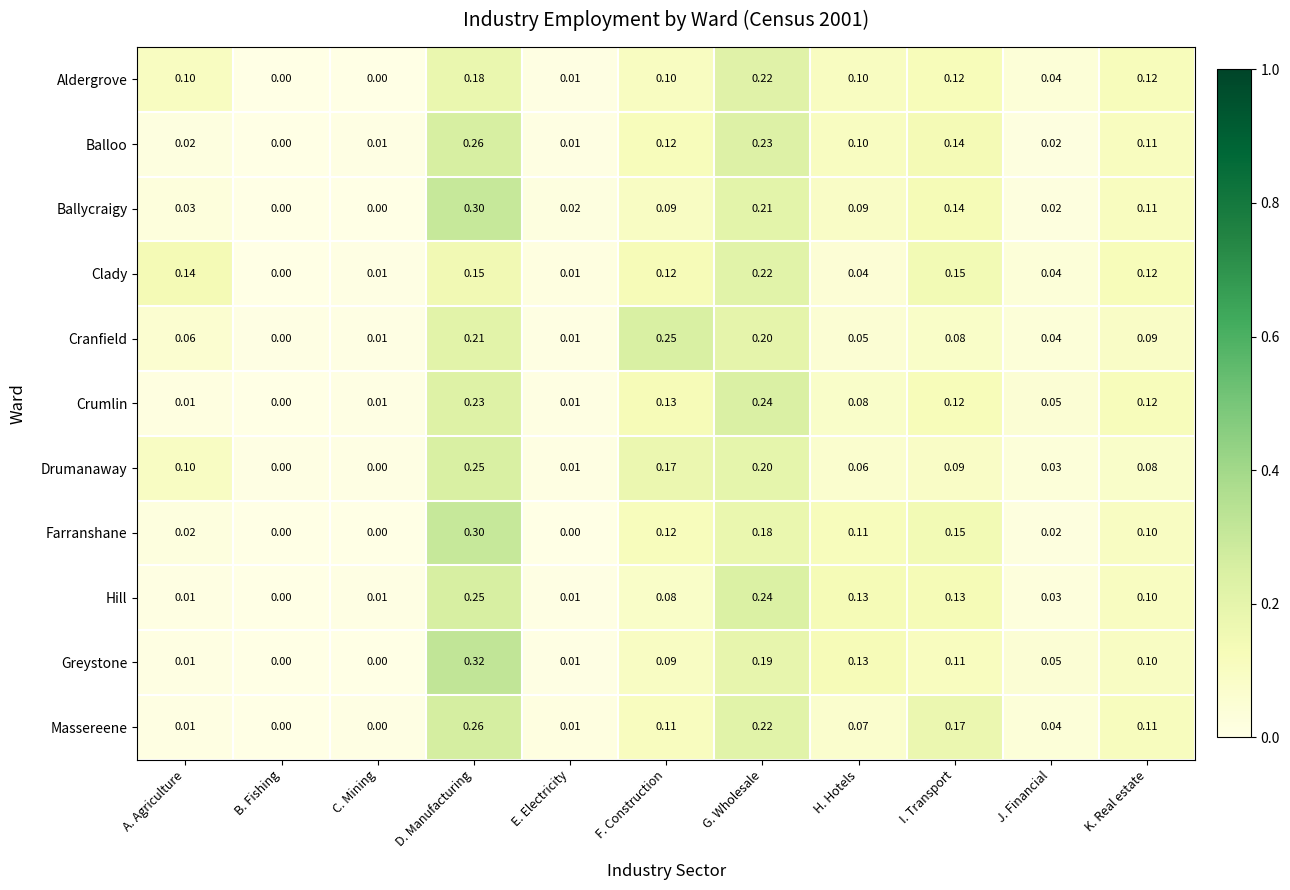

Which category has the lowest value in the Hill series?

B. Fishing